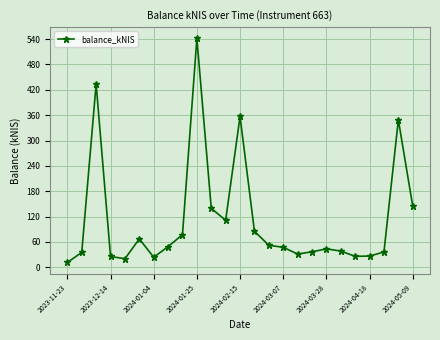

What is the value of the 17th point from the left?

31.4